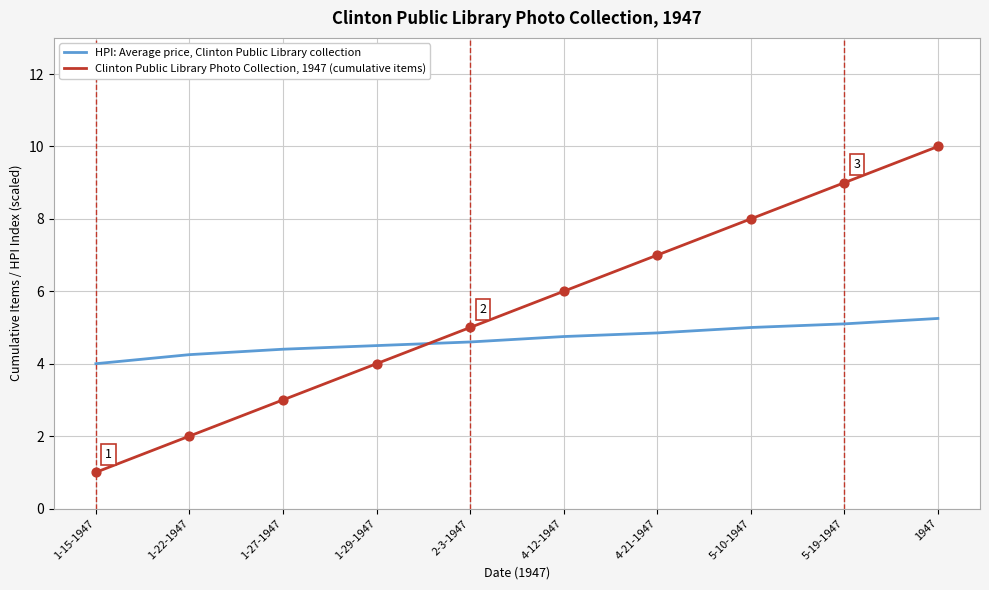

Which series has the largest total across all categories?

Clinton Public Library Photo Collection, 1947 (cumulative items)